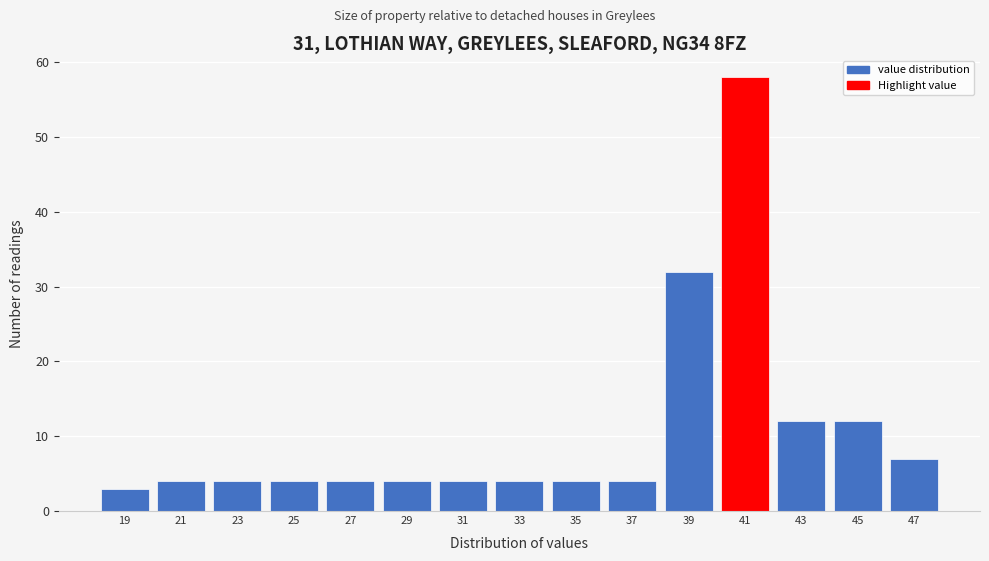

Reading right to left, what are all the values shown in this chart?

47=7	45=12	43=12	41=58	39=32	37=4	35=4	33=4	31=4	29=4	27=4	25=4	23=4	21=4	19=3